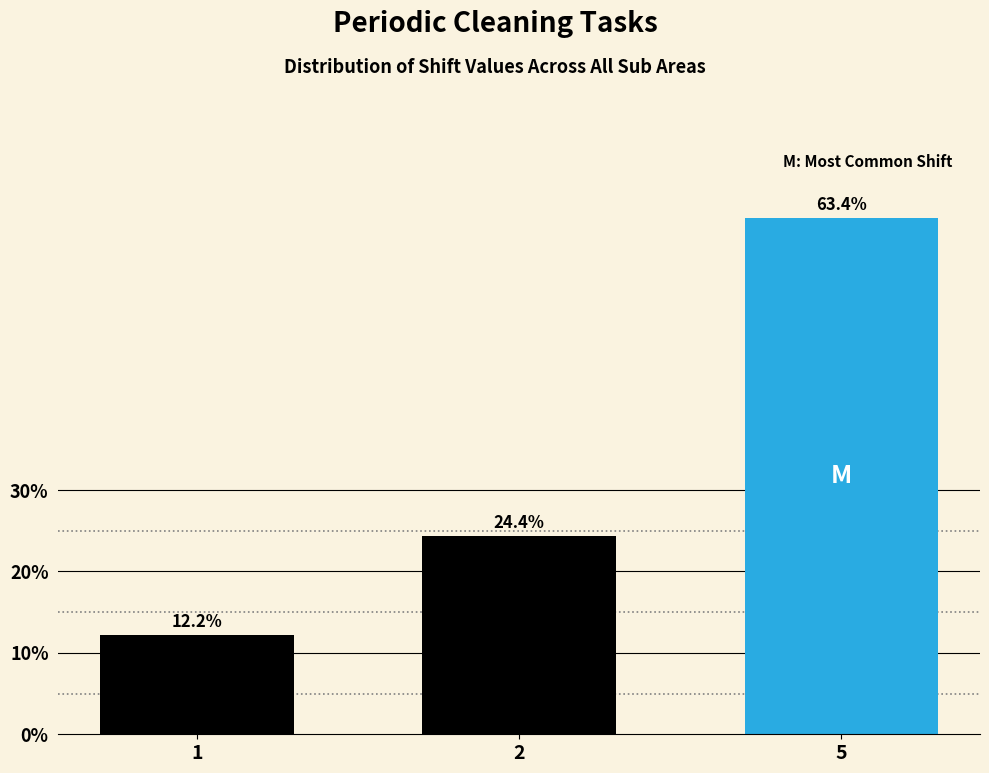

Reading left to right, list all the values displayed in this chart.

12.2	24.4	63.4